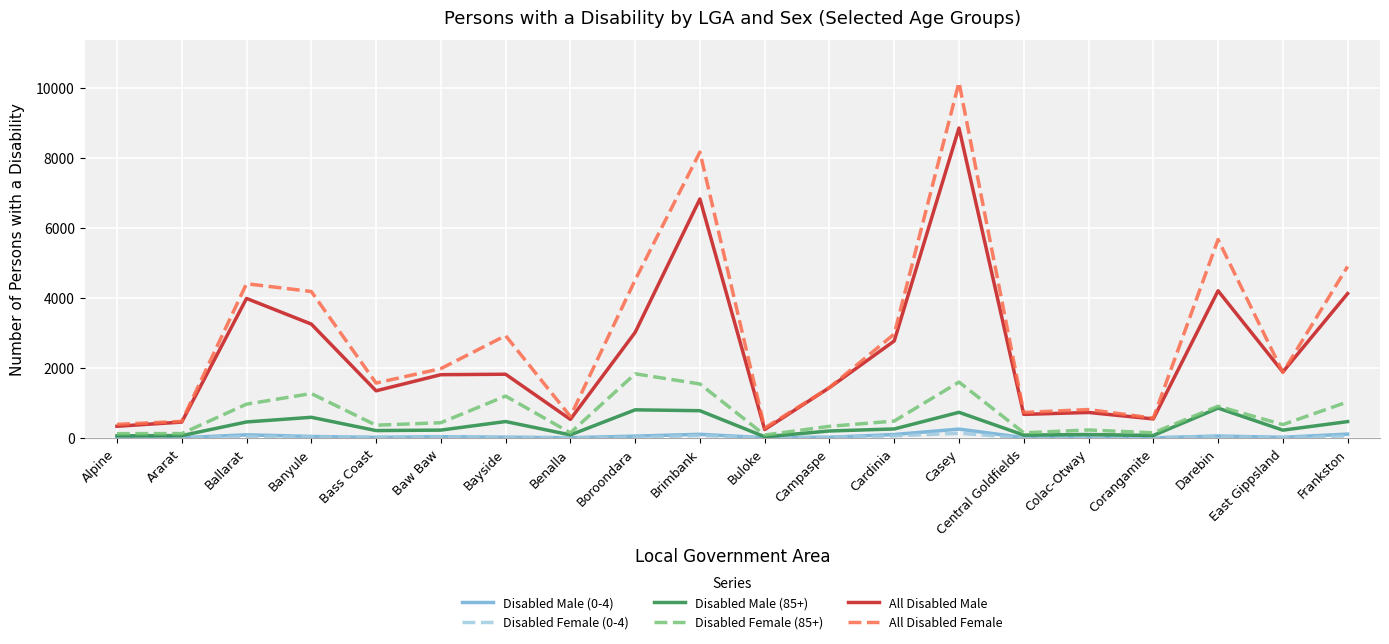

What are all the series names shown in the legend?

Disabled Male (0-4), Disabled Female (0-4), Disabled Male (85+), Disabled Female (85+), All Disabled Male, All Disabled Female